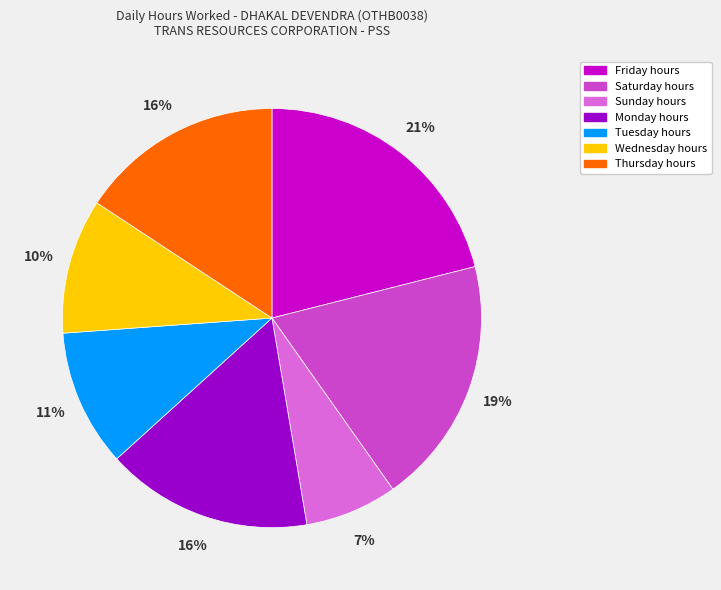

To the nearest percent, what is the difference between the largest and smallest slice percentages?

14%